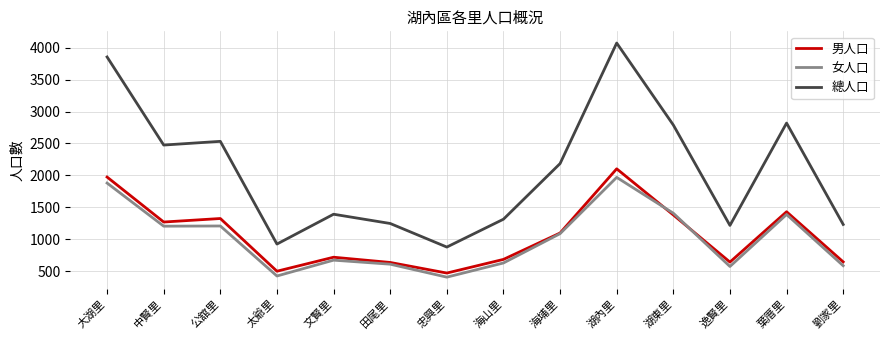

In 女人口, how many points are higher than both neighbors (excluding endpoints)?

4